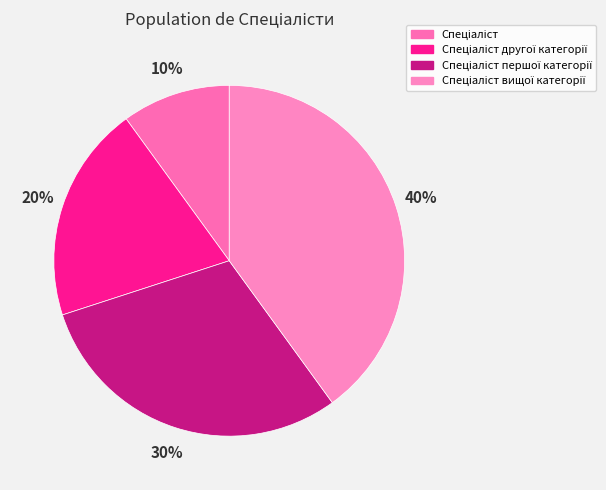

Combined, do Спеціаліст вищої категорії and Спеціаліст першої категорії account for over 50%?

Yes